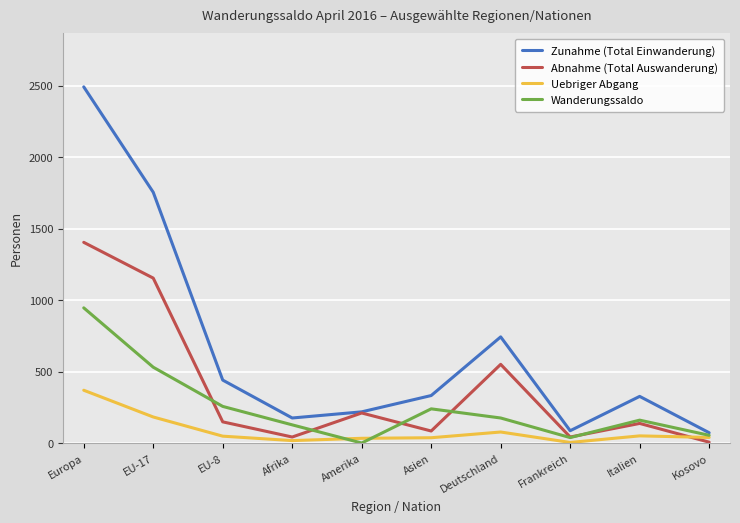

Rank the series by their maximum value, from highest to lowest.

Zunahme (Total Einwanderung), Abnahme (Total Auswanderung), Wanderungssaldo, Uebriger Abgang